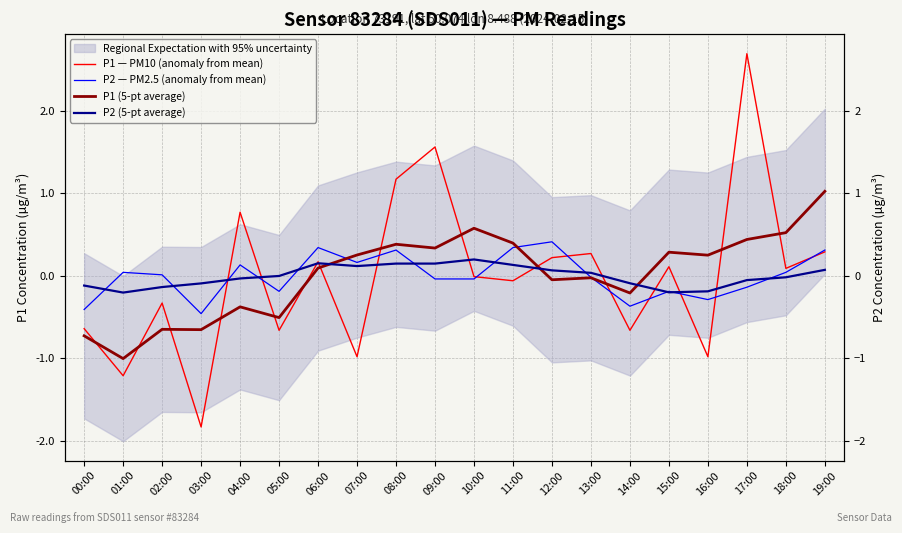

What is the difference between the highest and lowest values at 17:00?

2.8